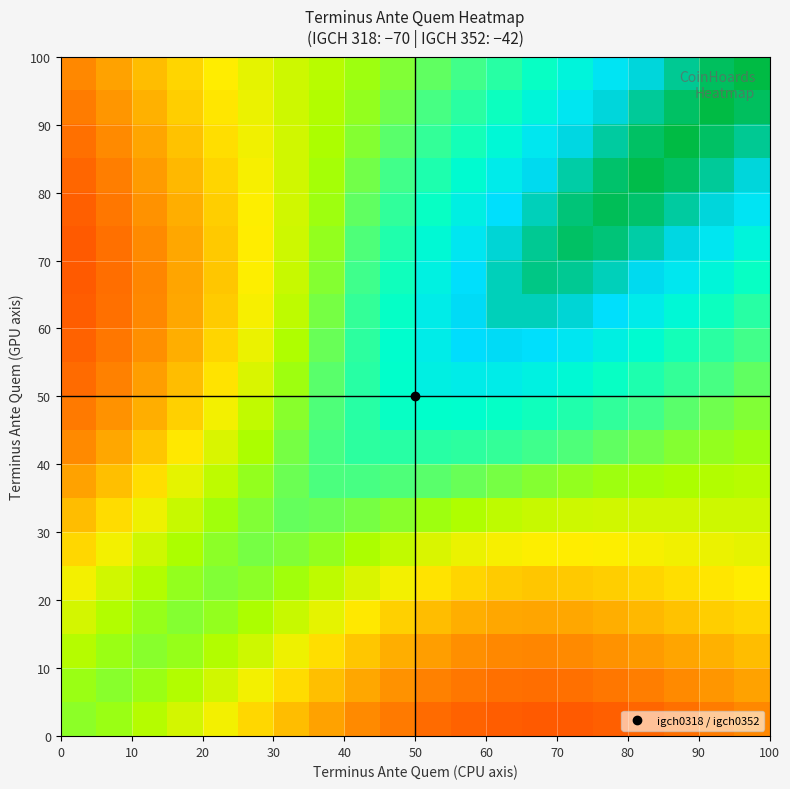

How many data points does each series have?

20